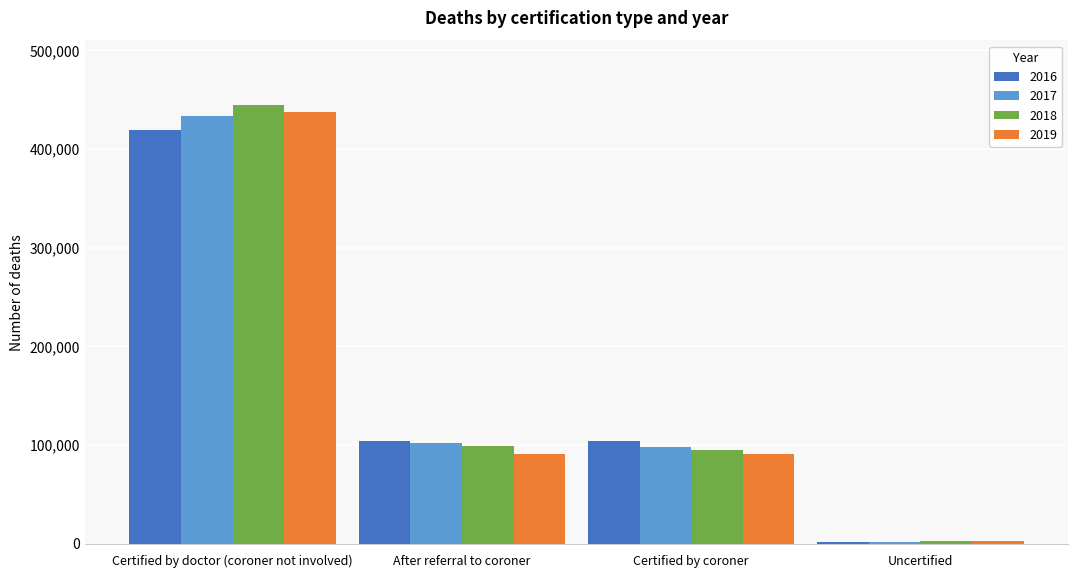

True or false: 2016 has a value of 70063 at After referral to coroner.

False